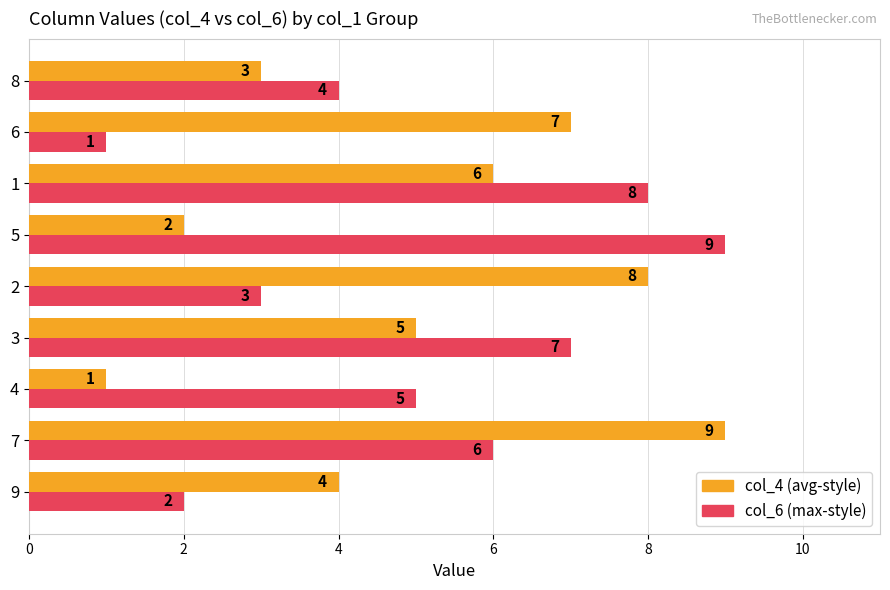

What are all the series names shown in the legend?

col_4 (avg-style), col_6 (max-style)